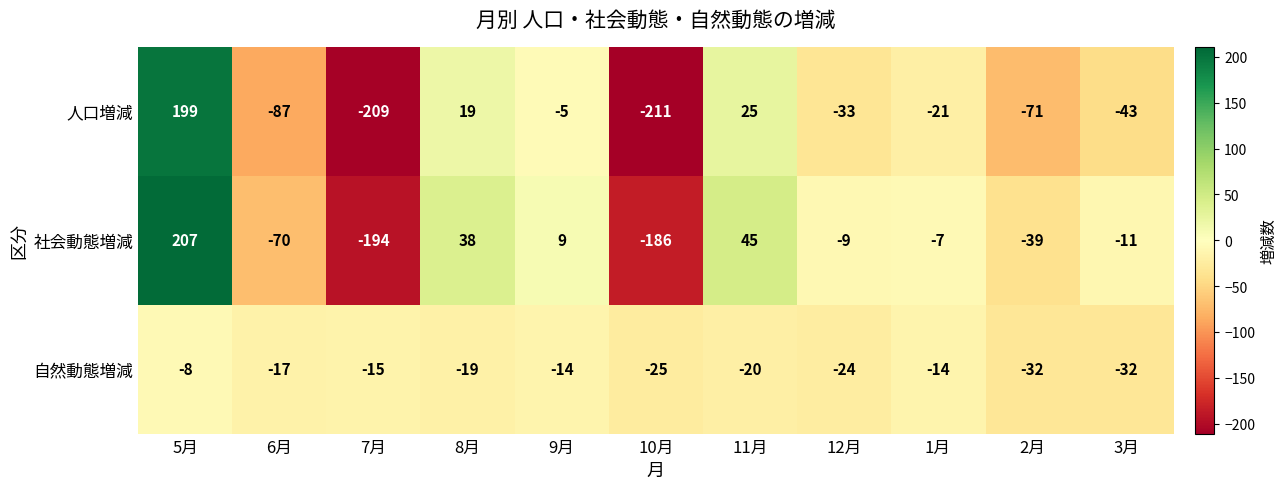

Which series has the largest range (max minus min)?

人口増減